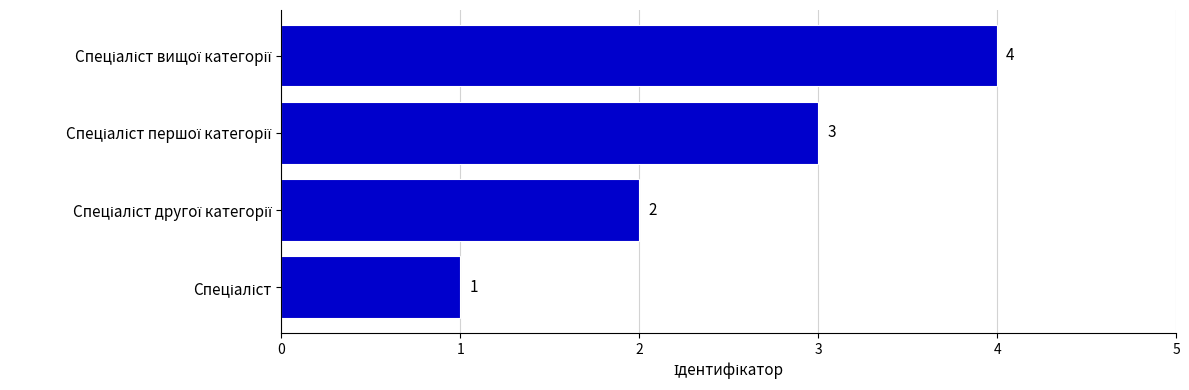

What is the greatest value displayed?

4